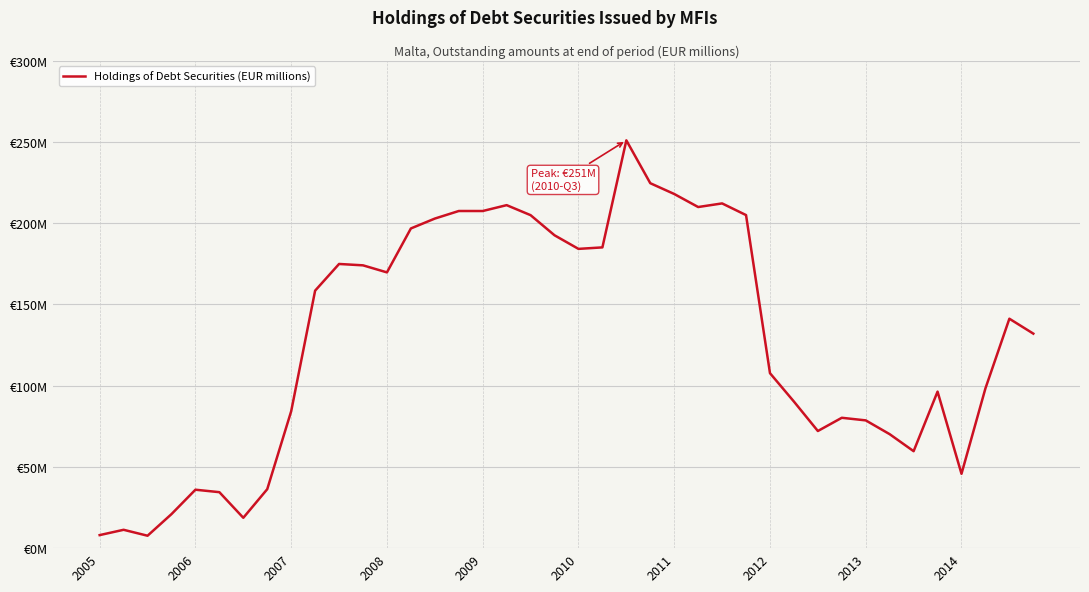

Does the chart display data point markers on the line(s)?

No